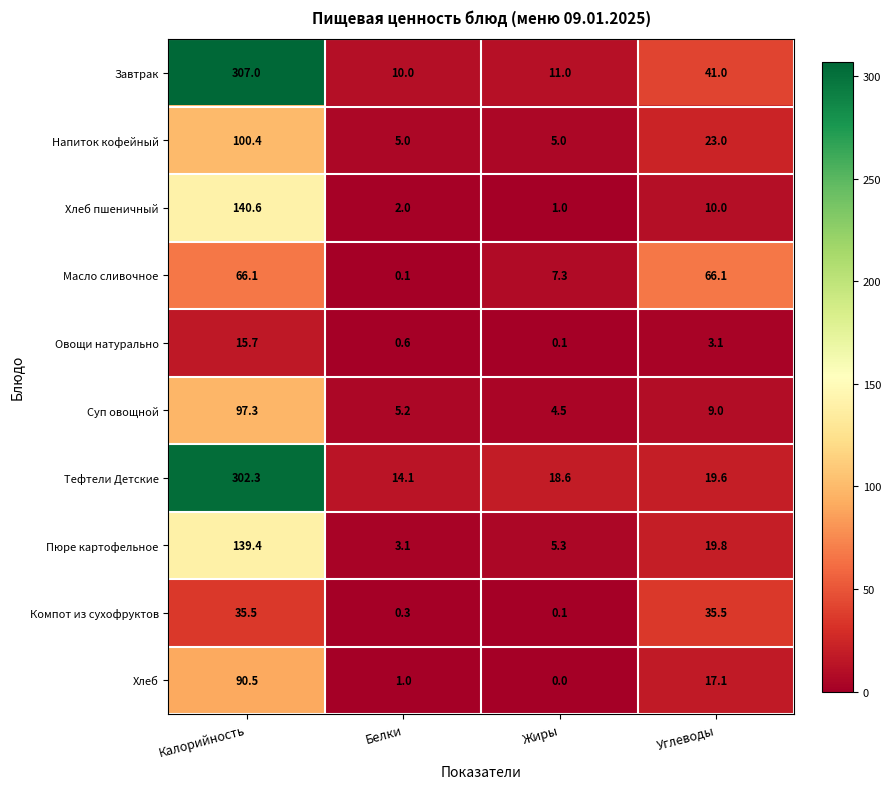

At which label does Компот из сухофруктов first exceed 35?

Калорийность